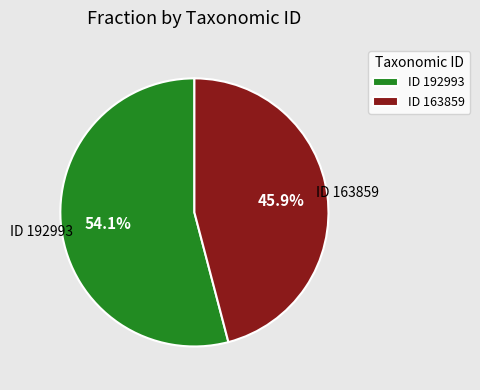

How many segments does this pie chart have?

2